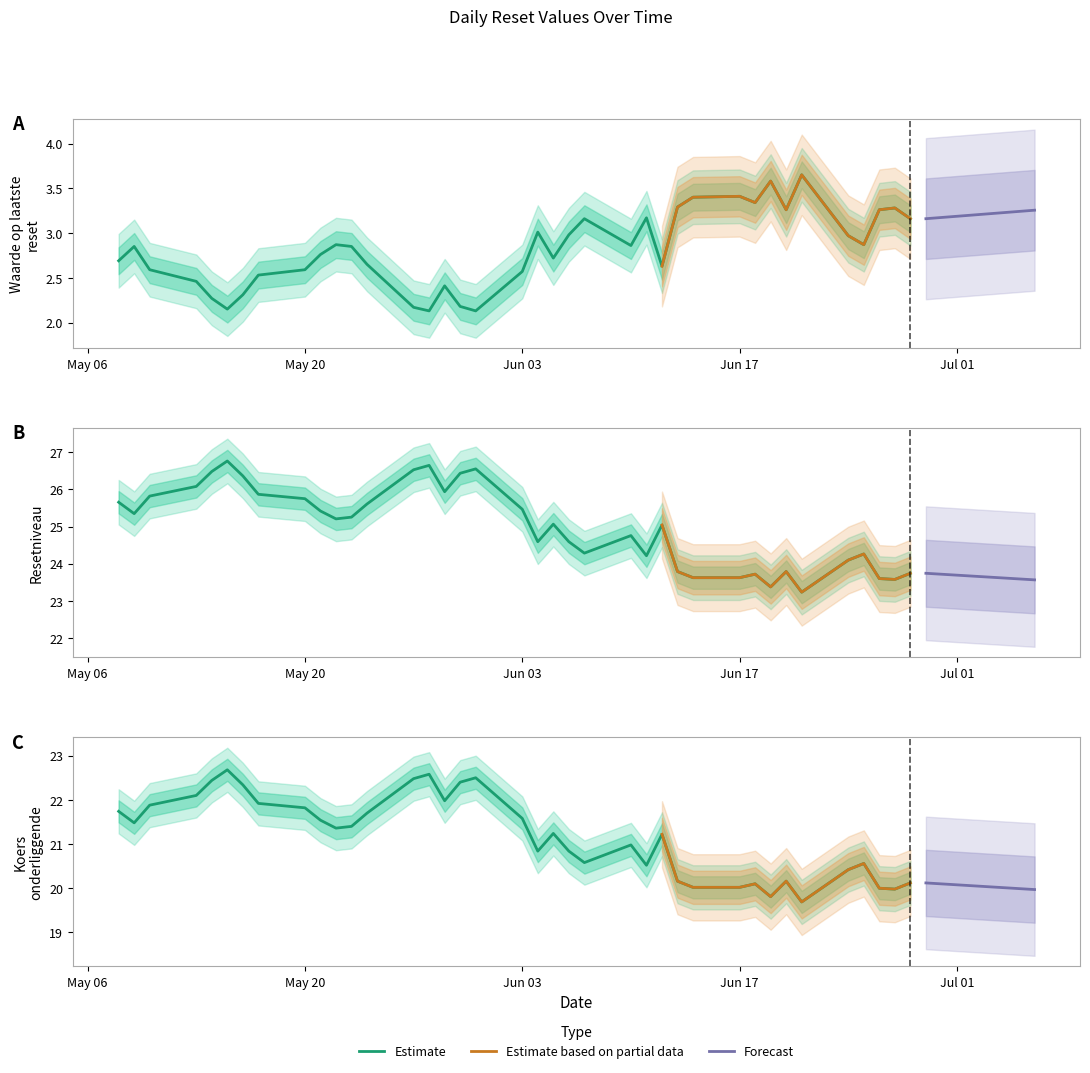

The Resetniveau series shows 26.4 at 2024-05-30. True or false?

True